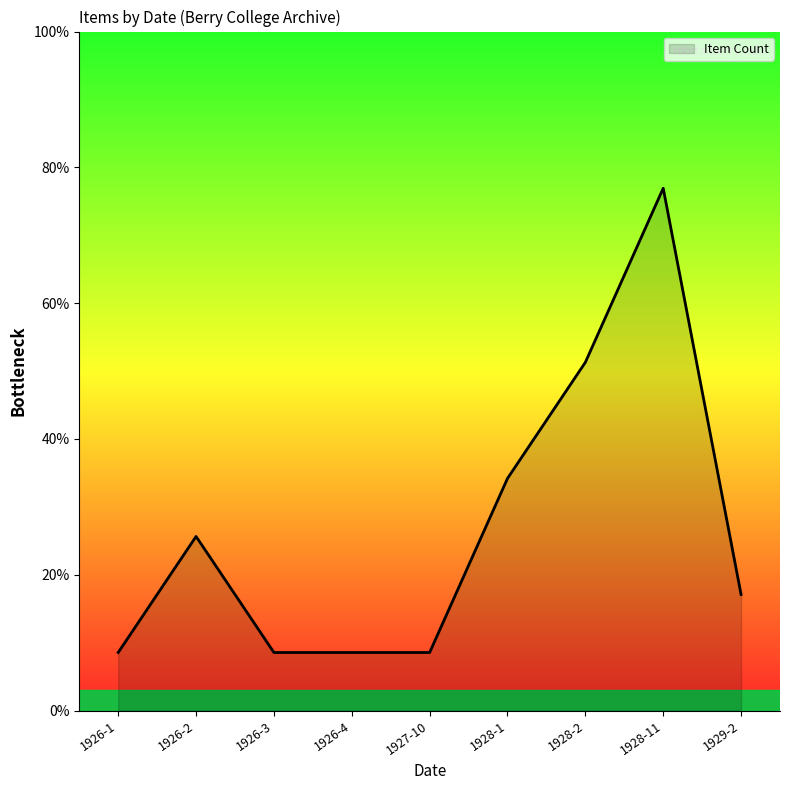

At which label does the data first exceed 2?

1926-2